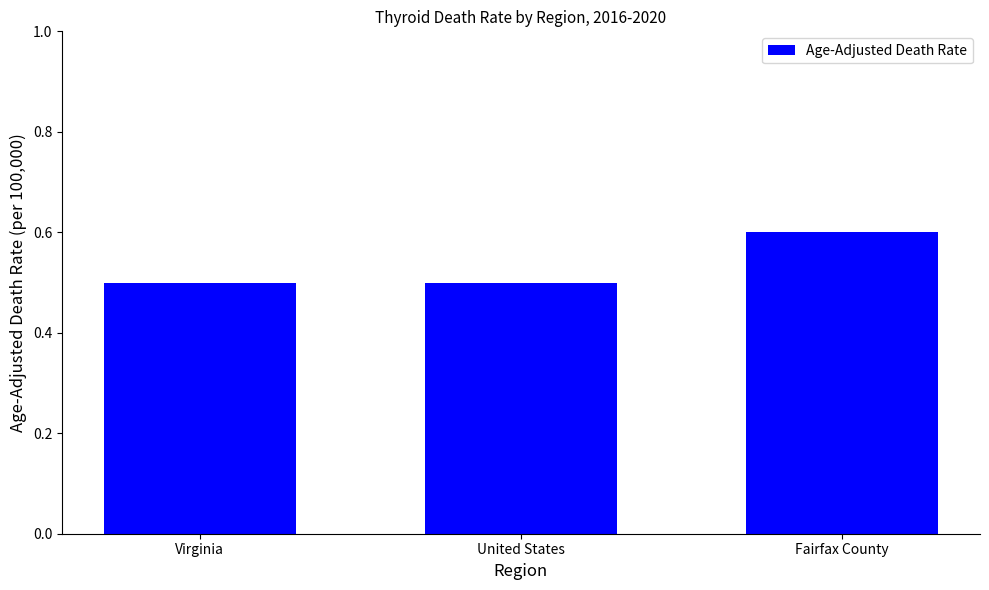

What is the minimum value shown in the chart?

0.5